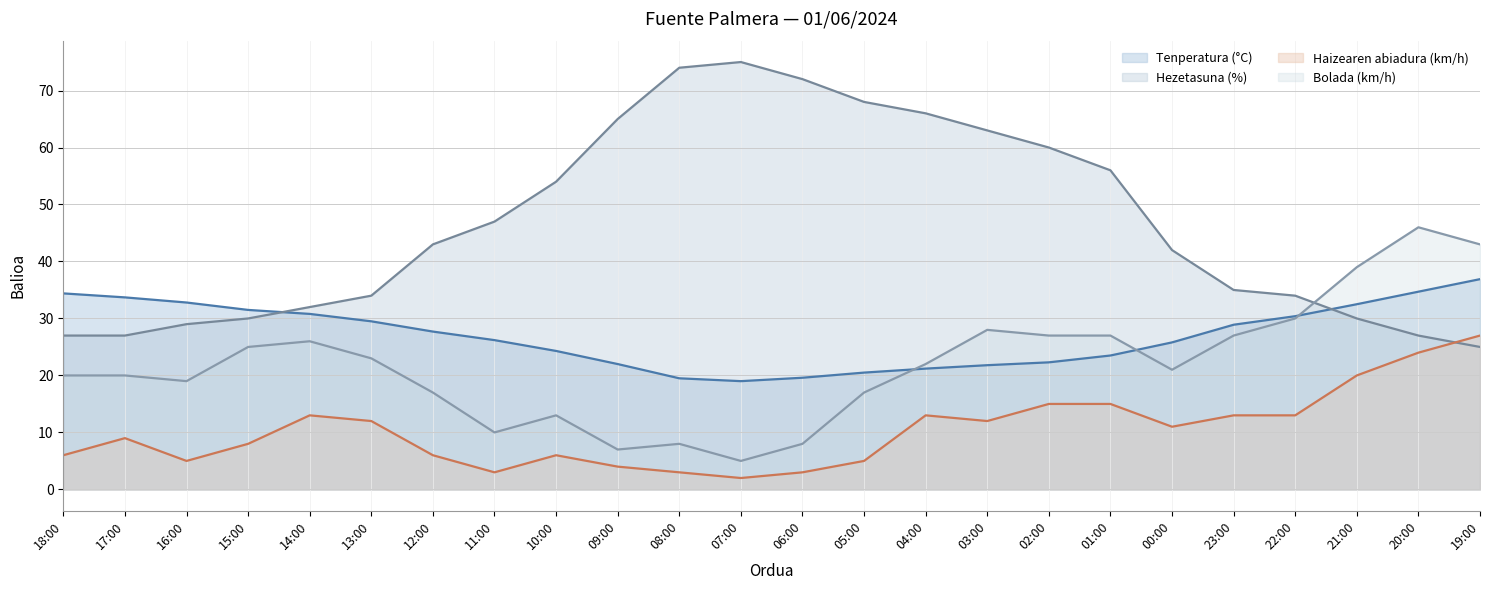

Which series has the widest spread of values?

Hezetasuna (%)